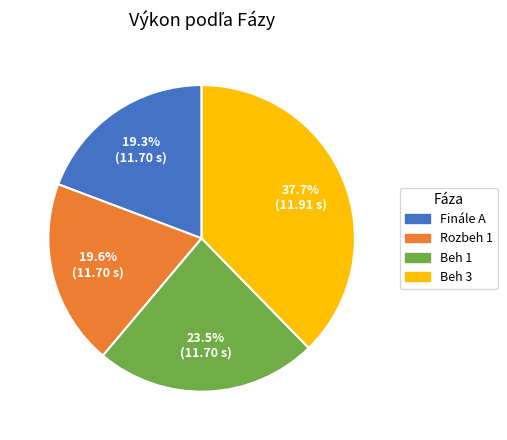

Is the sum of Finále A and Beh 3 greater than half?

Yes